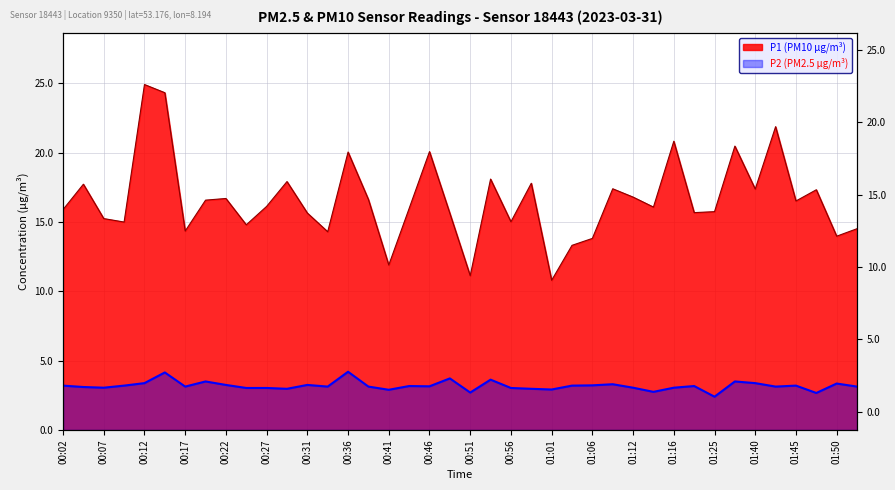

True or false: P2 and P1 intersect in this chart.

False